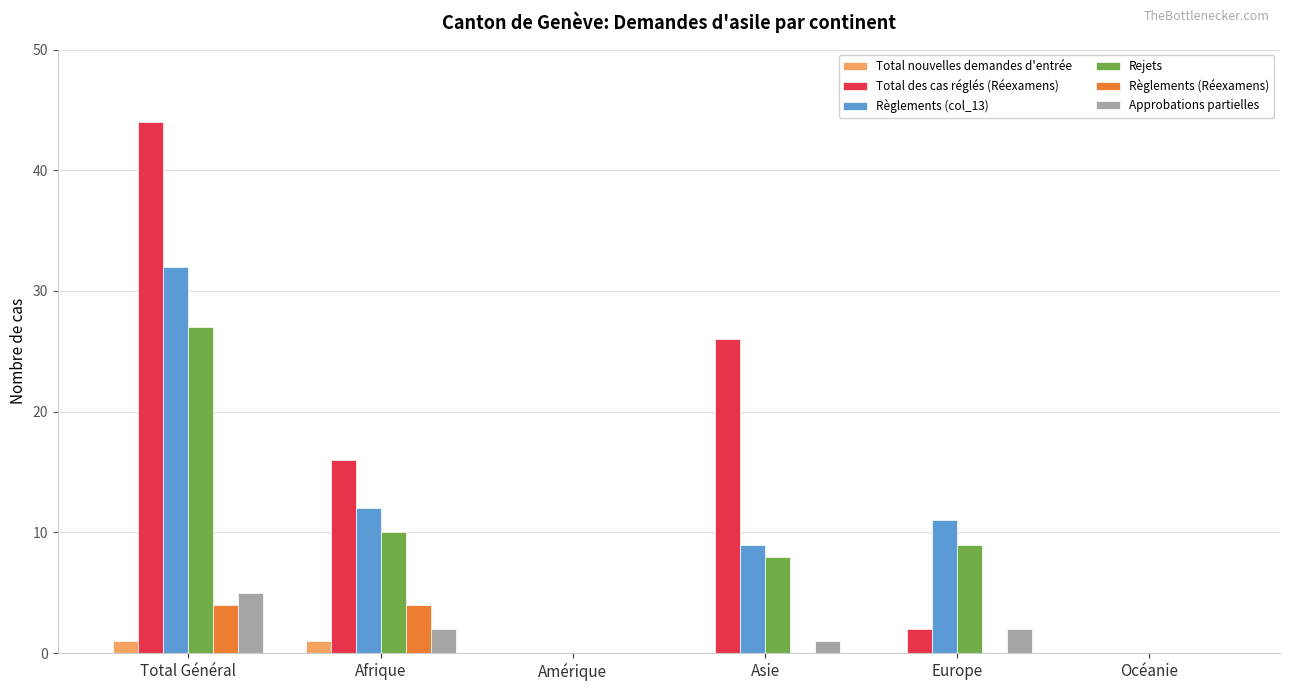

Which series has the largest total across all categories?

Total des cas réglés (Réexamens)